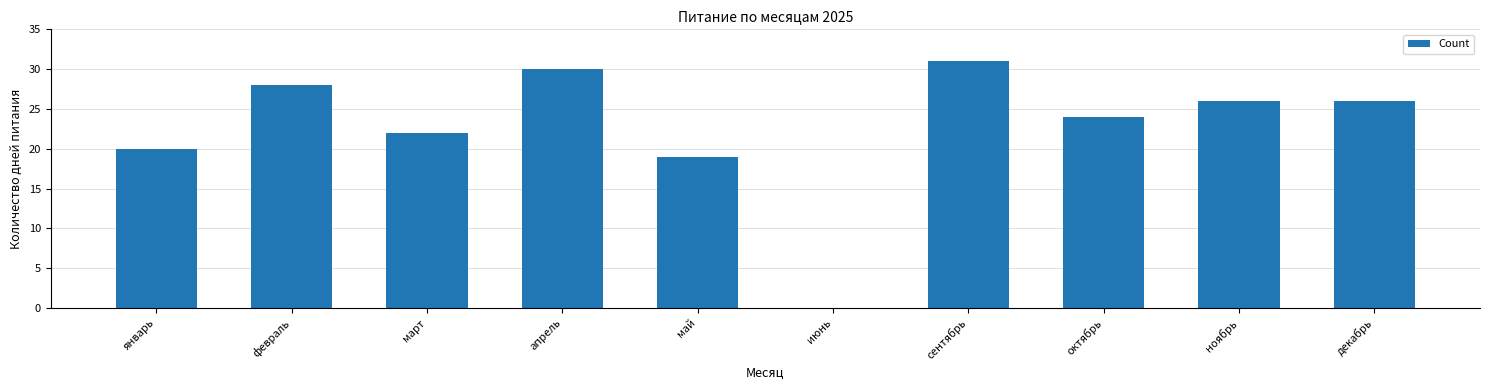

Which category has the highest value across all series?

сентябрь